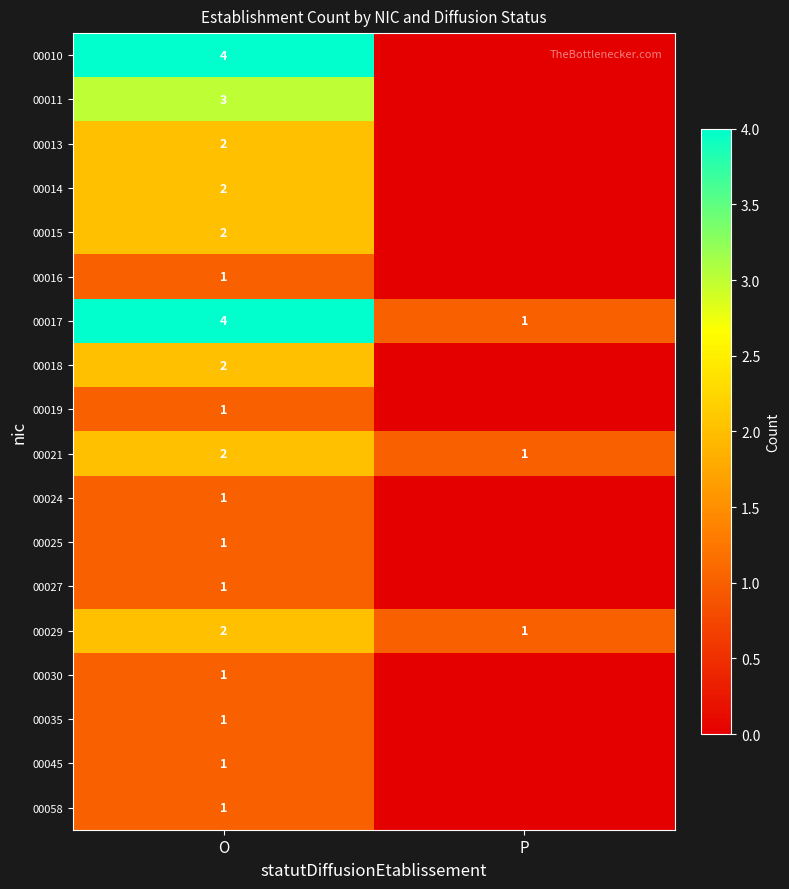

How many values in the 00021 series are below 2?

1